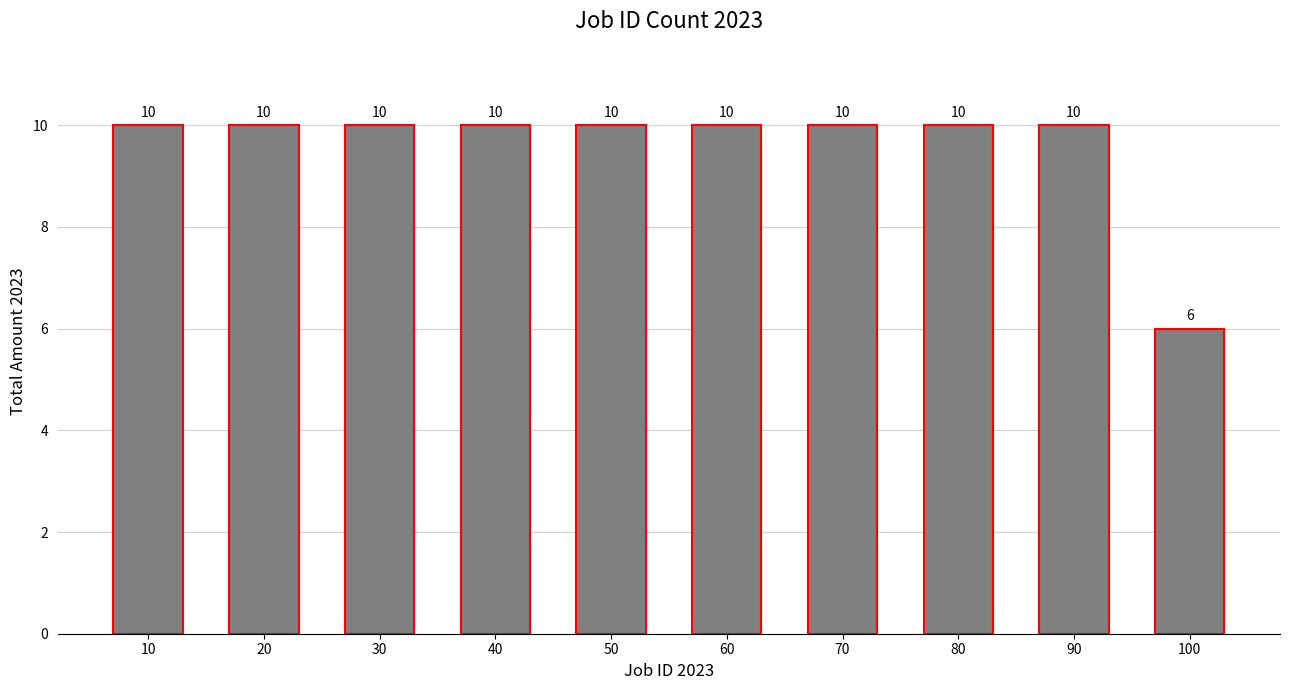

How many values are between 10 and 11?

9